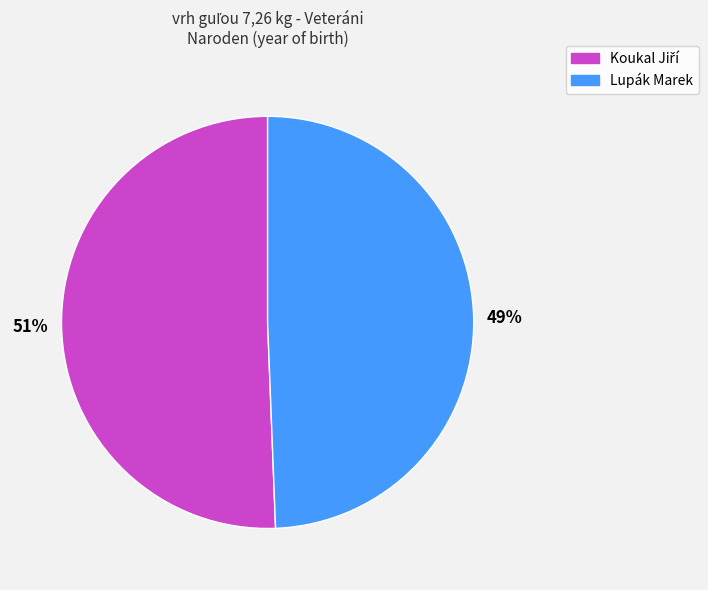

Which slice is the smallest?

Lupák Marek